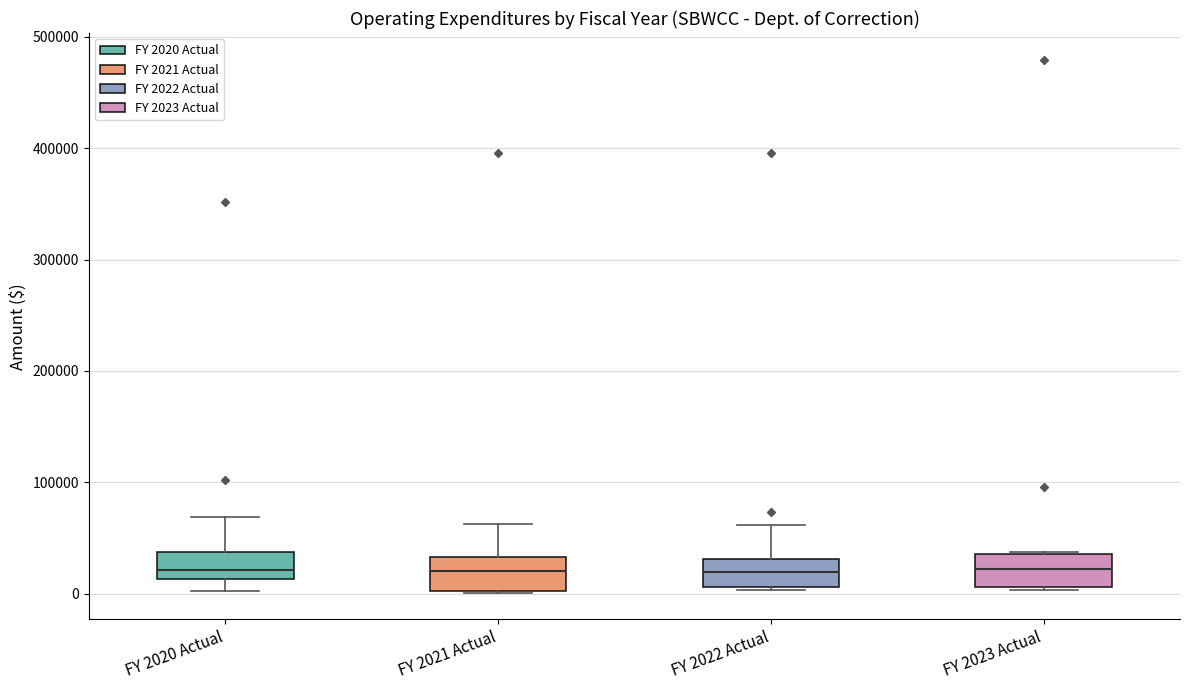

Reading left to right, transcribe this box plot: for each box, give where its median line is, the range the box spans, and where its two whiskers end, as read against the y-axis. The values are not printed on the chart, so give them approximately, as read against the axis.

FY 2020 Actual: median 20000, box 10000 to 40000, whiskers 0 to 70000
FY 2021 Actual: median 20000, box 0 to 30000, whiskers 0 to 60000
FY 2022 Actual: median 20000, box 10000 to 30000, whiskers 0 to 60000
FY 2023 Actual: median 20000, box 10000 to 40000, whiskers 0 to 40000